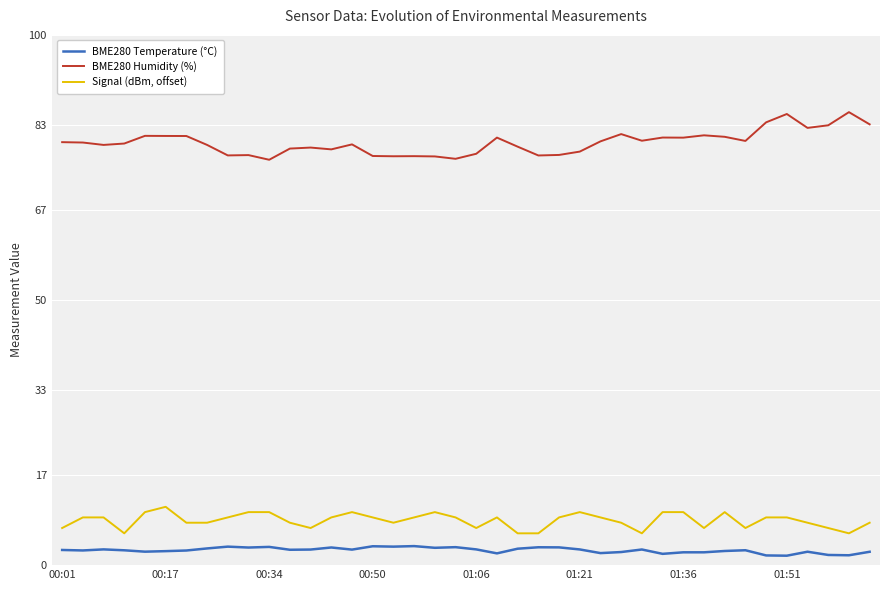

List the series in order of their peak value, highest first.

BME280 Humidity (%), Signal (dBm, offset), BME280 Temperature (°C)